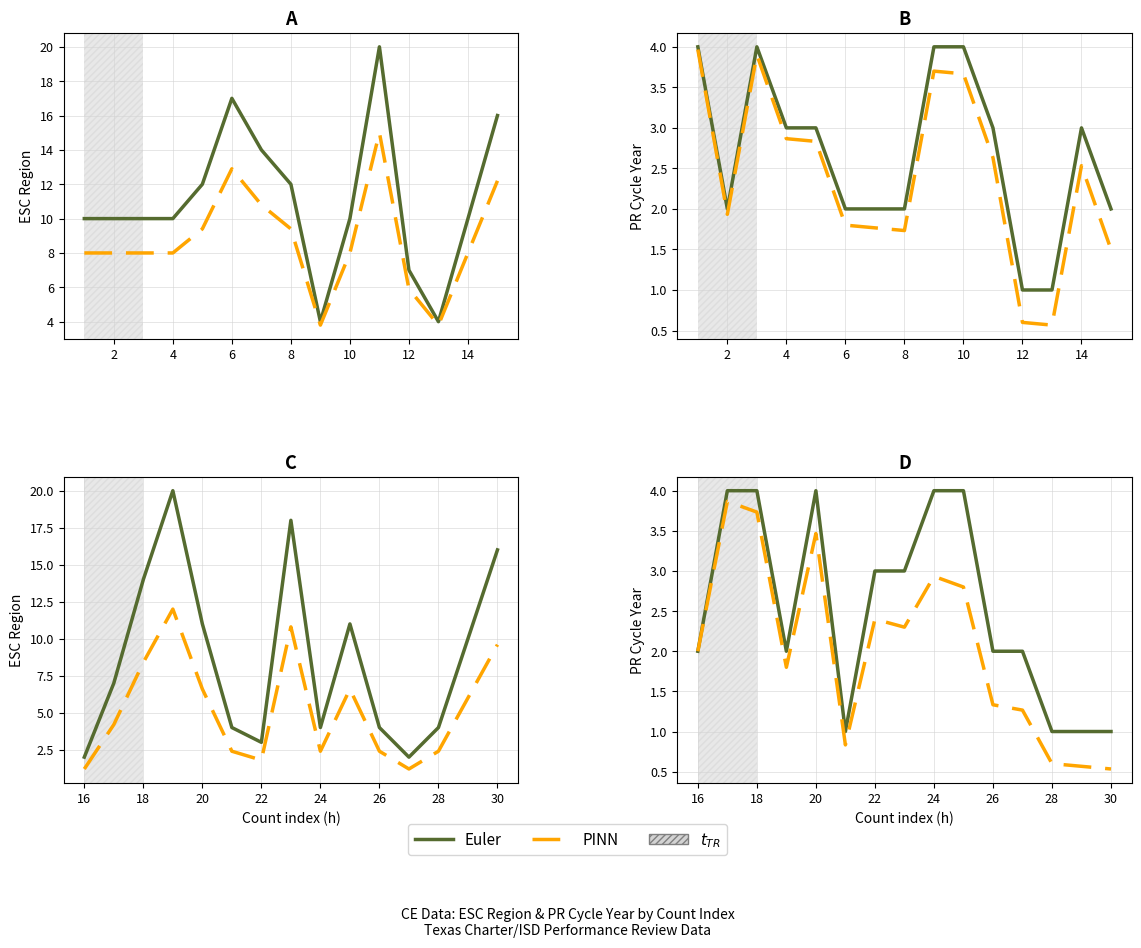

What is the highest value of the PINN series?

3.9